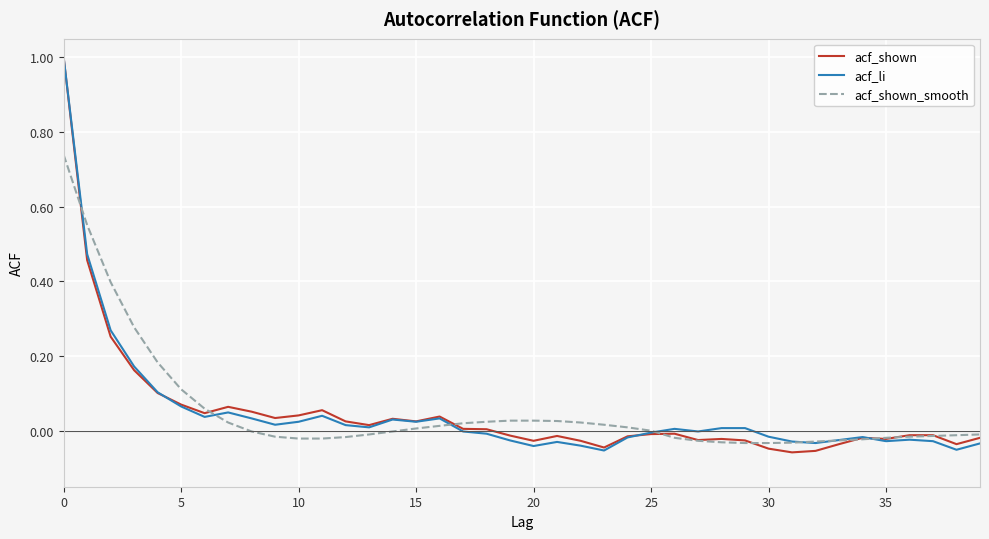

In acf_li, how many points are lower than both neighbors (excluding endpoints)?

10